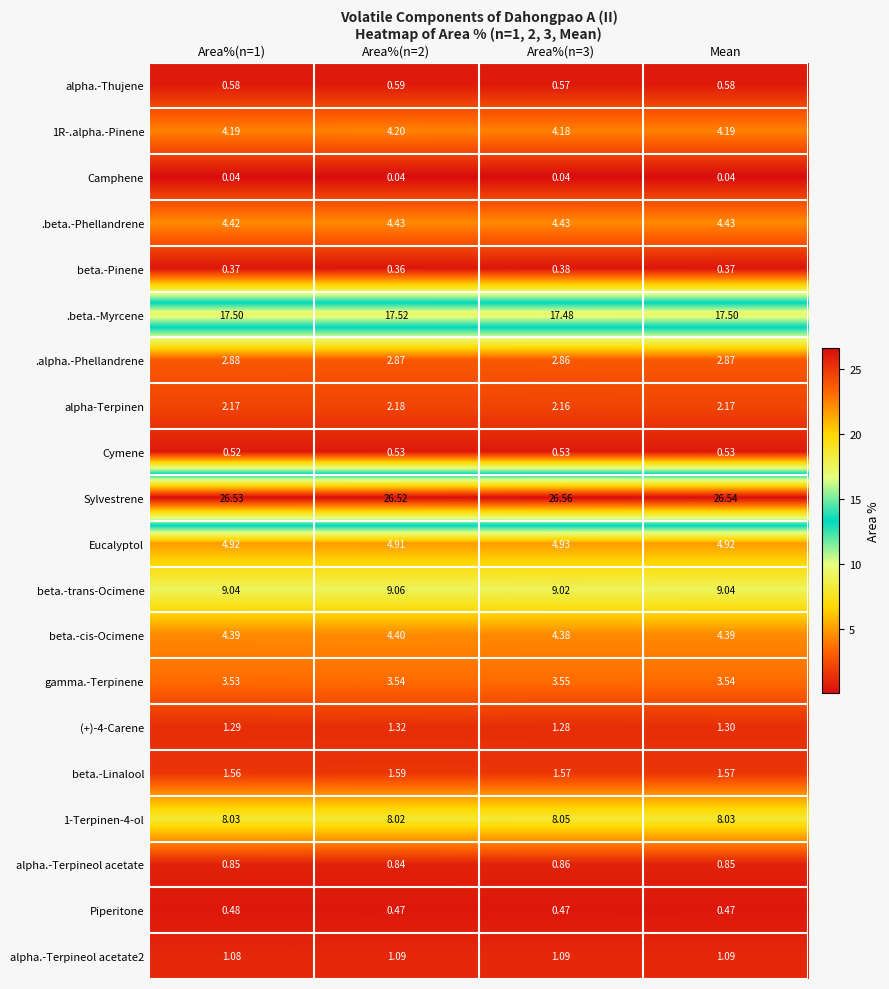

What is the difference between the highest and lowest values at Area%(n=3)?

26.5